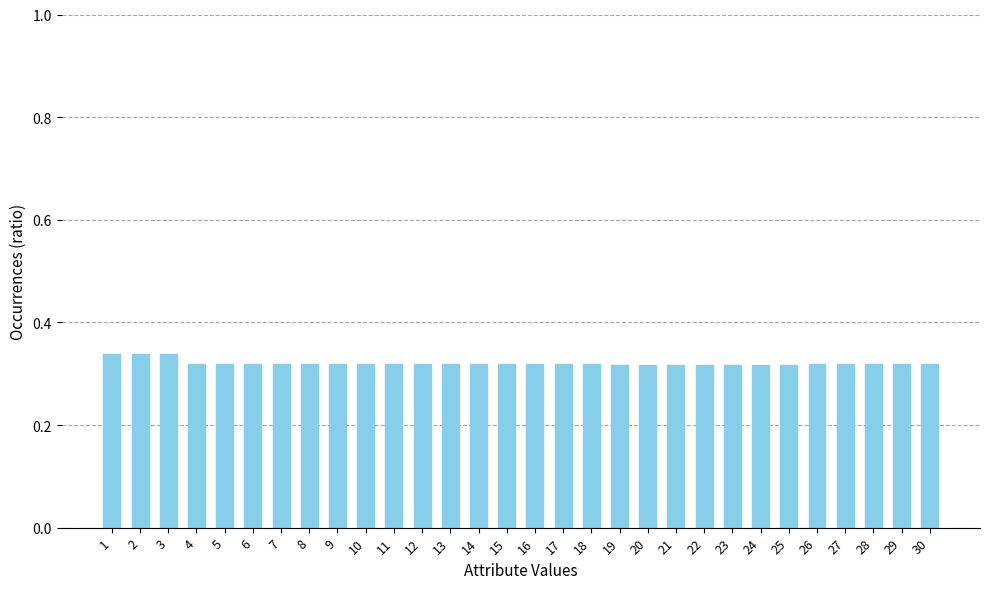

The chart shows a value of 0.5 at 5. True or false?

False